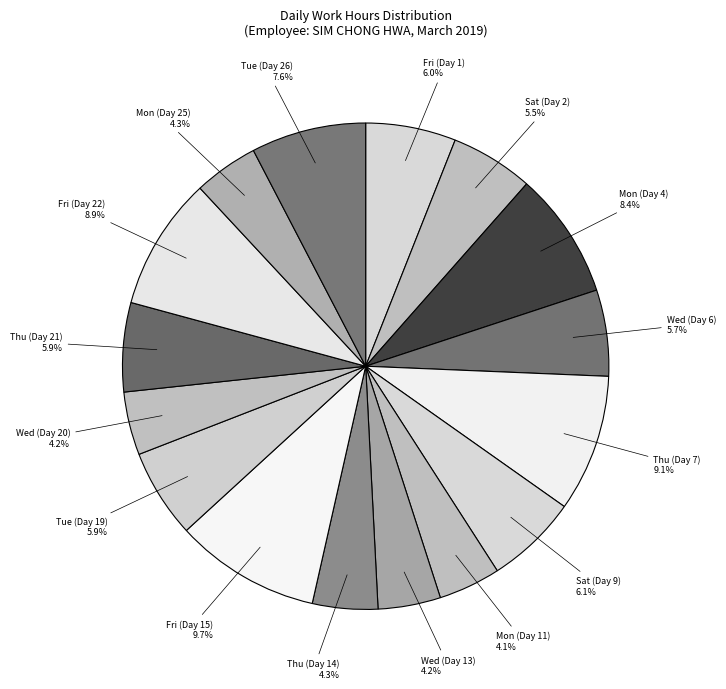

Is there a majority slice in this chart?

No